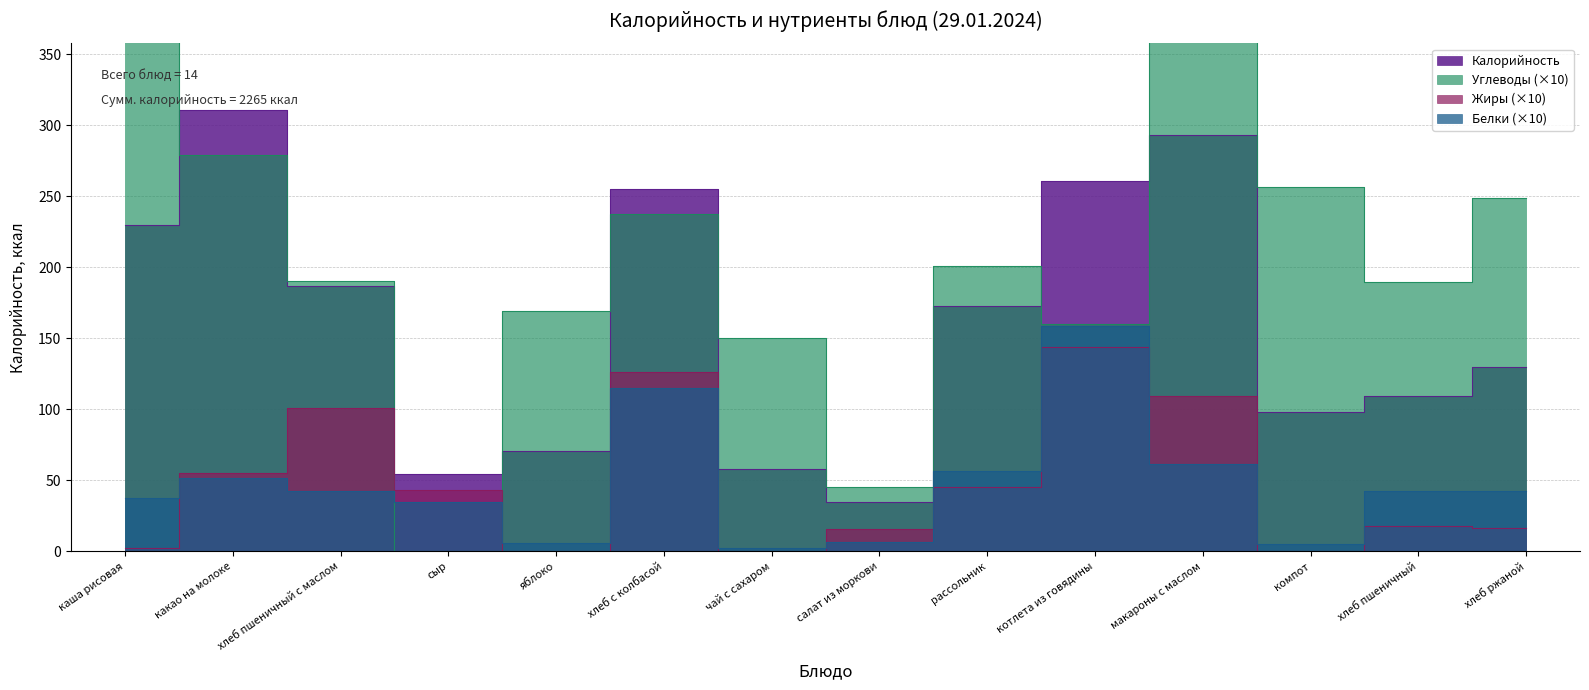

How many values in the Углеводы series are below 201?

7